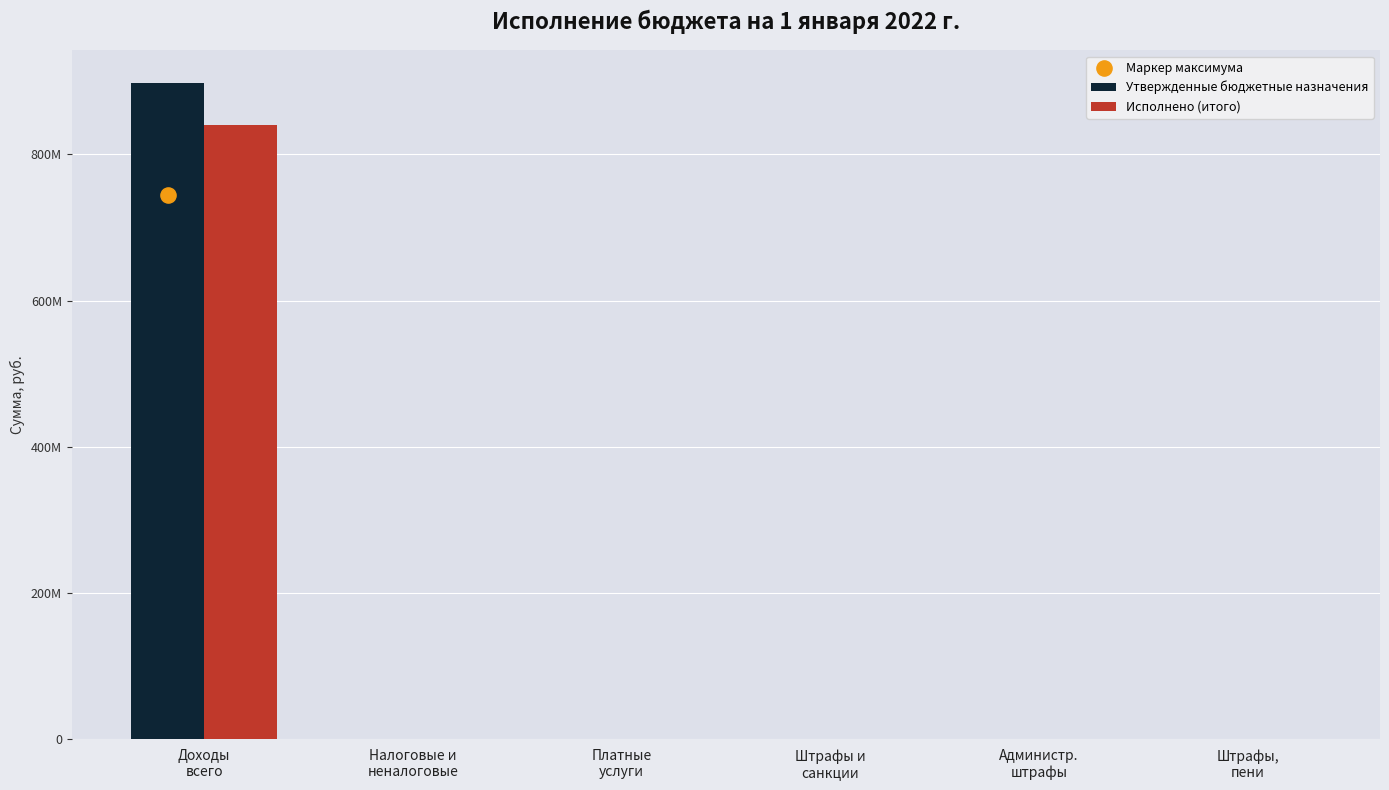

Which series has the widest spread of Y values?

Утвержденные бюджетные назначения